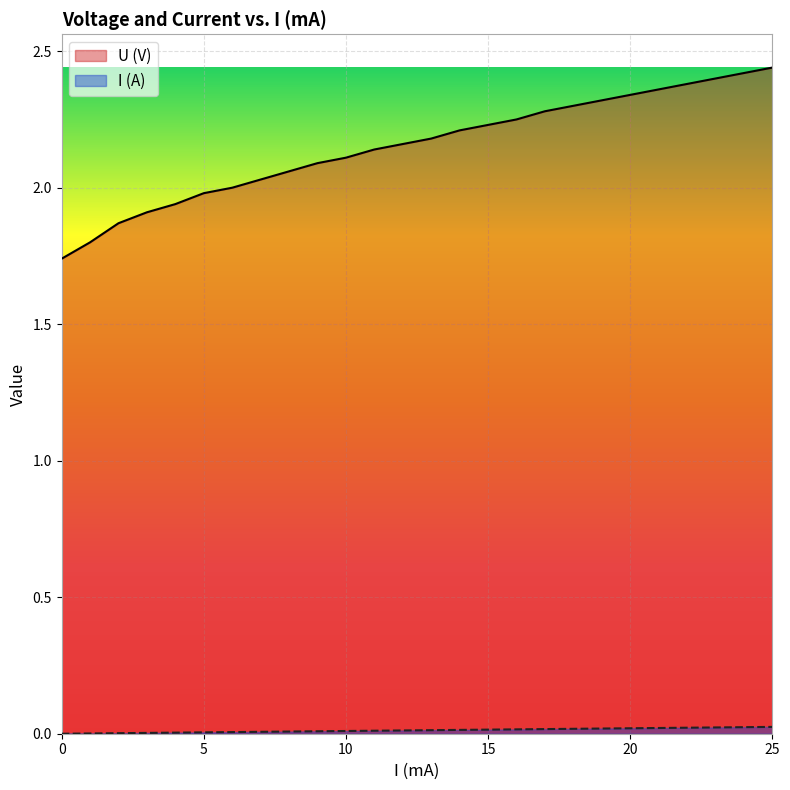

What is the sum of all I (A) values?

0.3